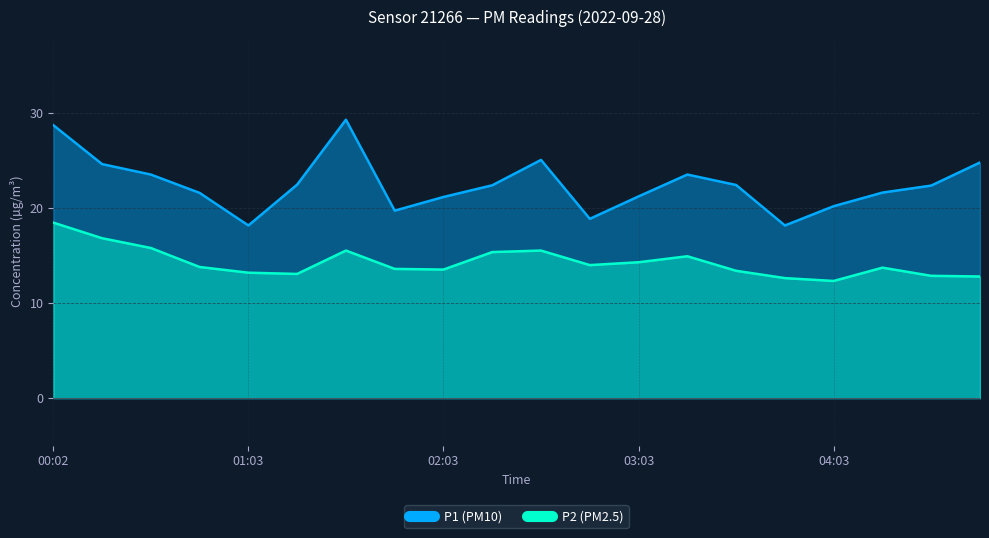

What is the greatest value displayed?

29.3